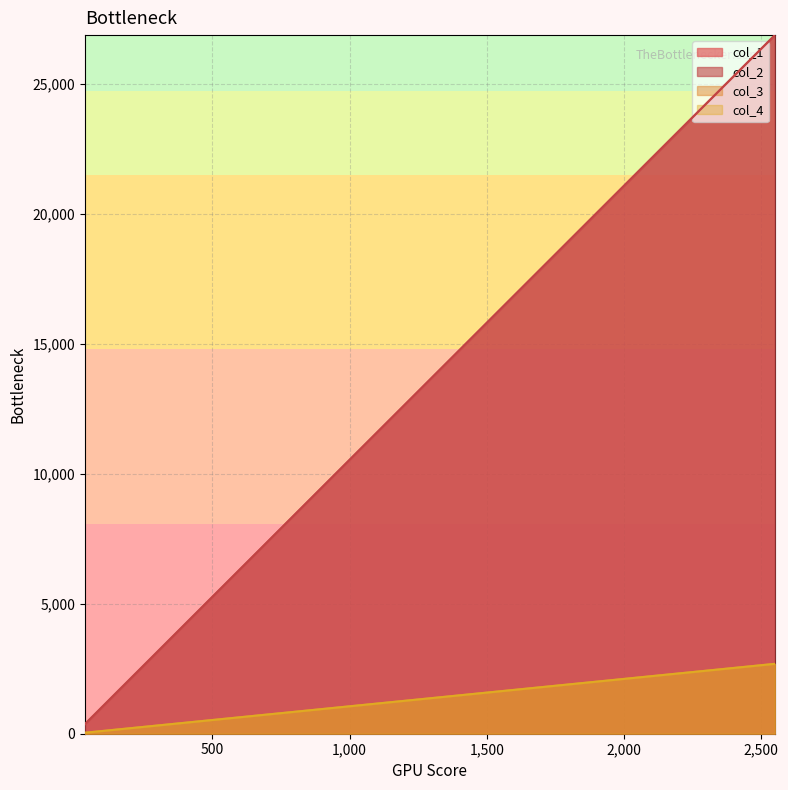

Count the number of categories in the chart.

28